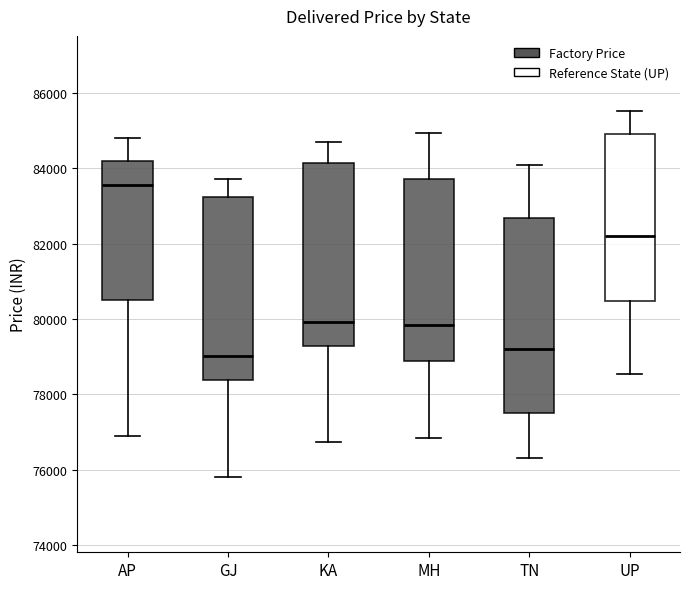

Reading left to right, transcribe this box plot: for each box, give where its median line is, the range the box spans, and where its two whiskers end, as read against the y-axis. The values are not printed on the chart, so give them approximately, as read against the axis.

AP: median 83600, box 80400 to 84200, whiskers 77000 to 84800
GJ: median 79000, box 78400 to 83200, whiskers 75800 to 83800
KA: median 80000, box 79200 to 84200, whiskers 76800 to 84600
MH: median 79800, box 78800 to 83800, whiskers 76800 to 85000
TN: median 79200, box 77400 to 82600, whiskers 76400 to 84000
UP: median 82200, box 80400 to 85000, whiskers 78600 to 85600